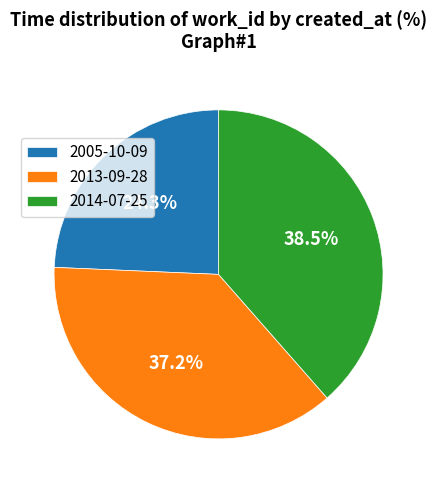

Is there a majority slice in this chart?

No